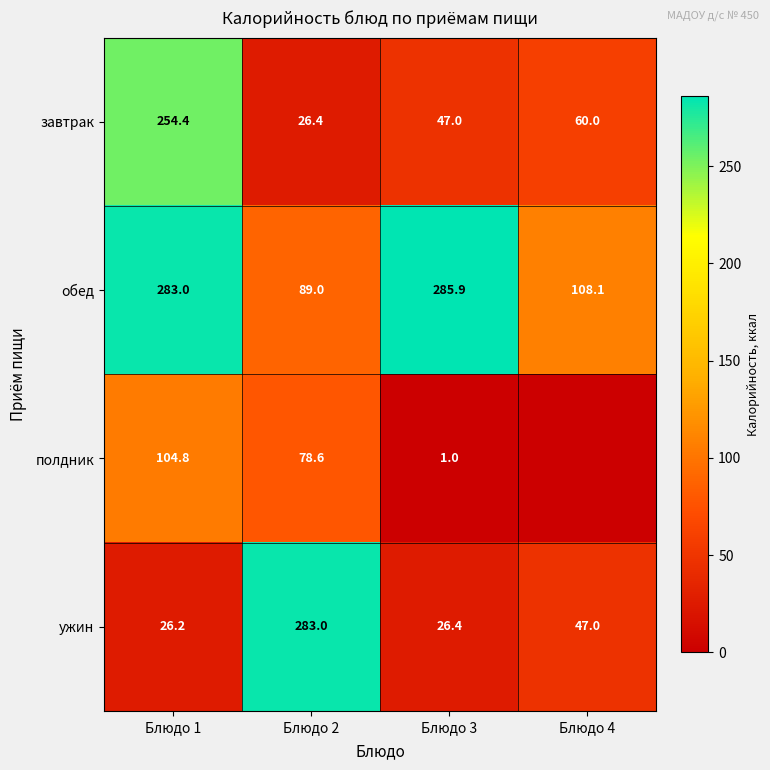

Which label corresponds to the largest value in the chart?

Блюдо 3